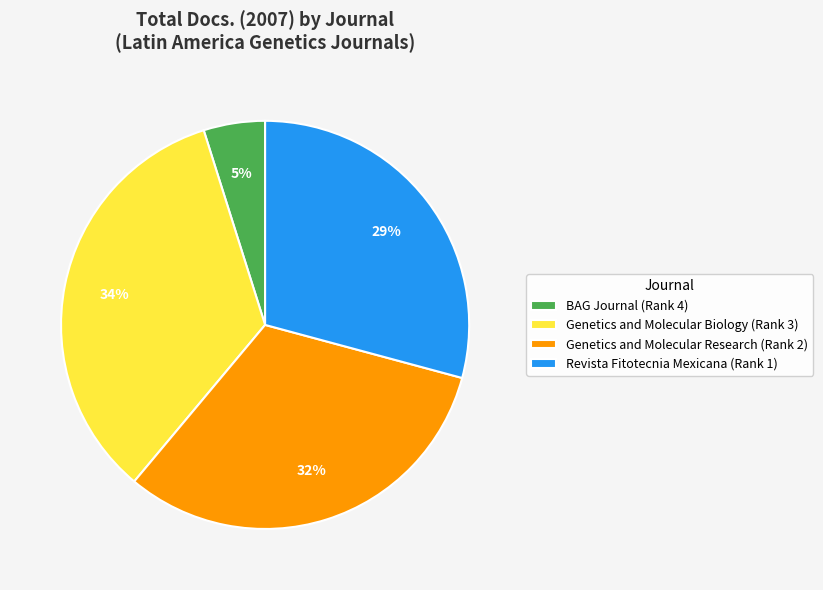

How many segments does this pie chart have?

4